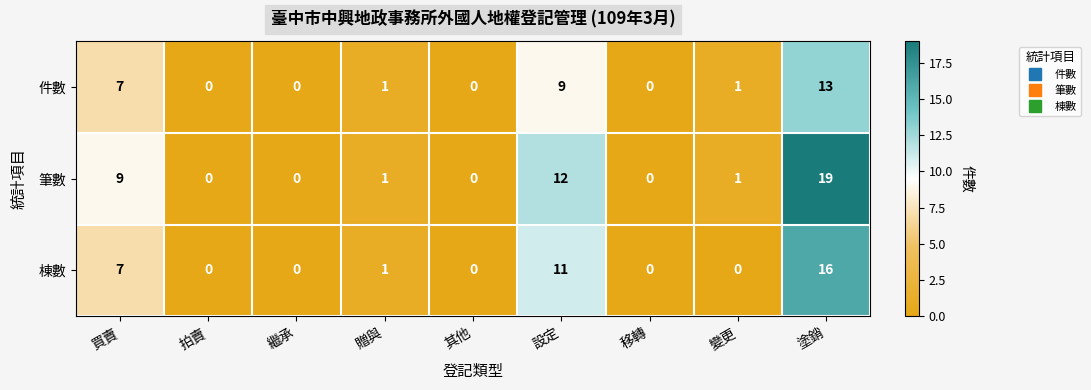

The 件數 series shows -9 at 其他. True or false?

False